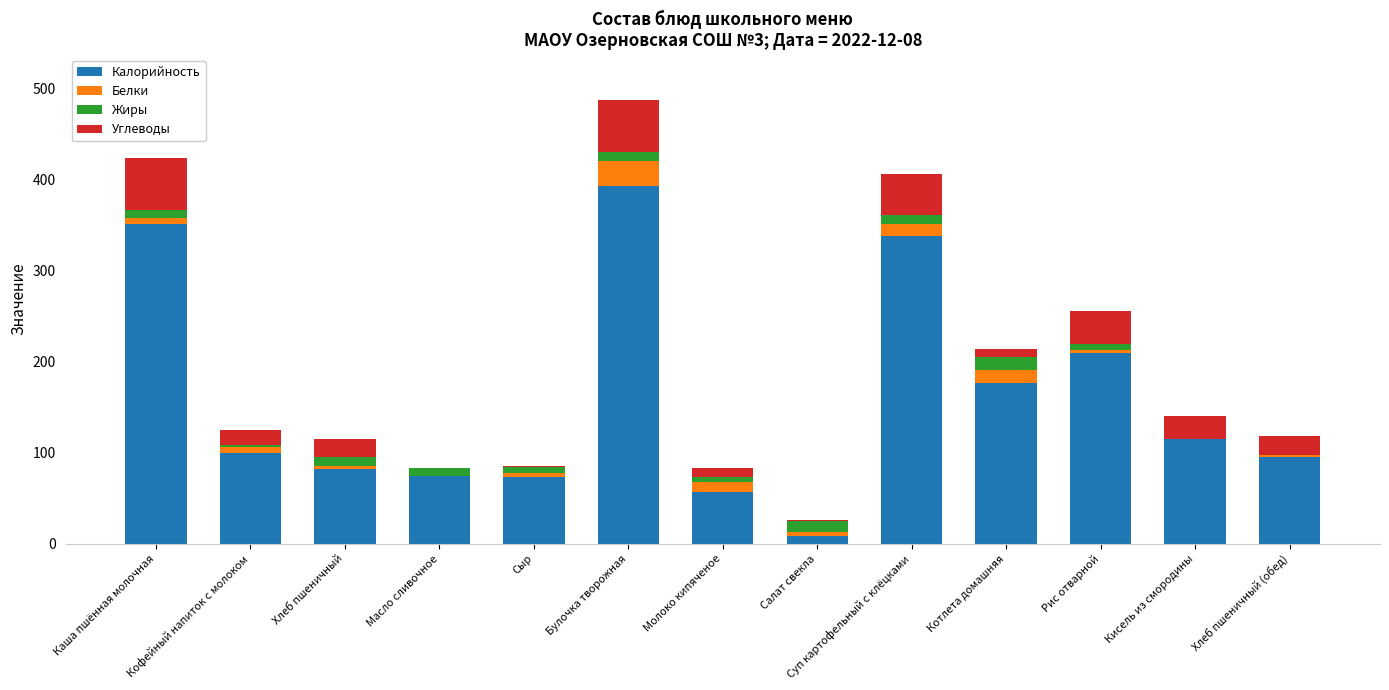

True or false: Калорийность has a value of 95.0 at Хлеб пшеничный (обед).

True